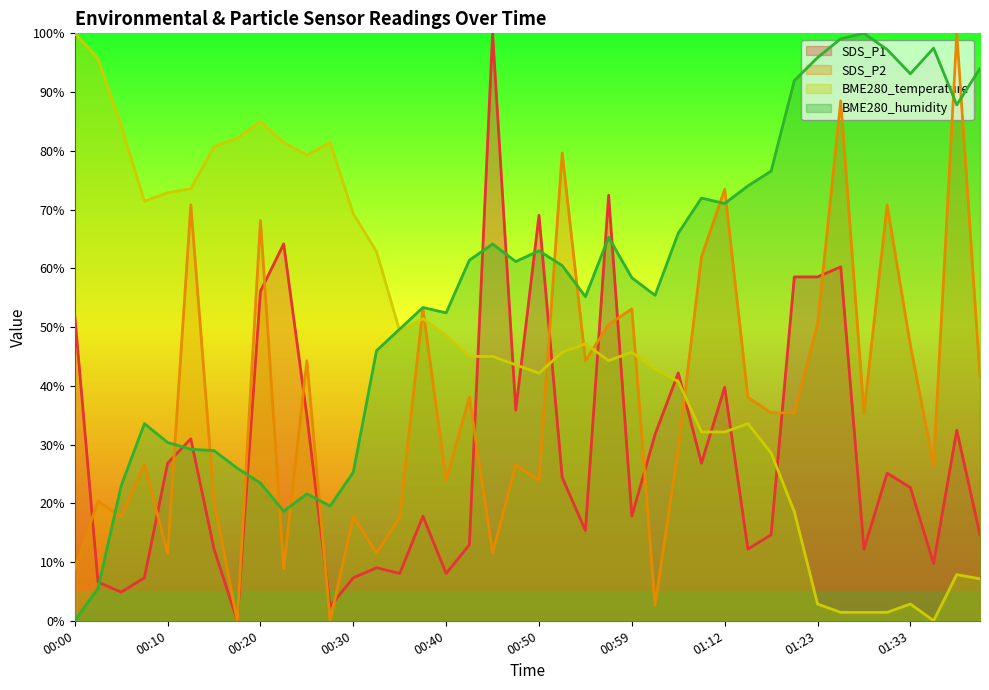

Is the value of SDS_P1 (line) at 38 greater than the value of BME280_temperature (line) at 23?

No